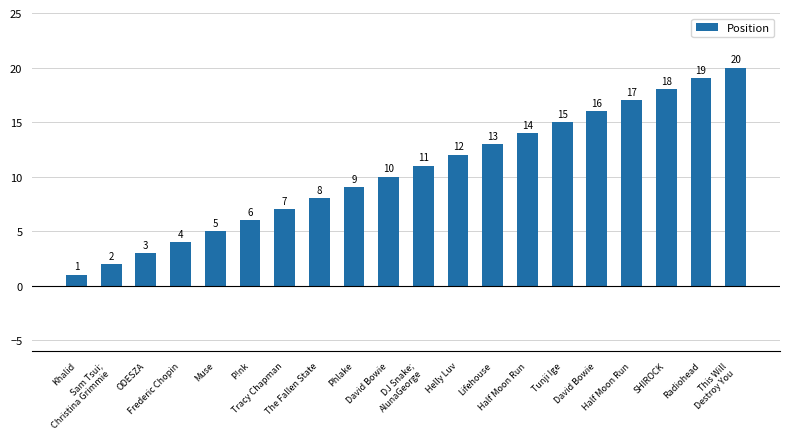

The value at Tracy Chapman is 7. True or false?

True